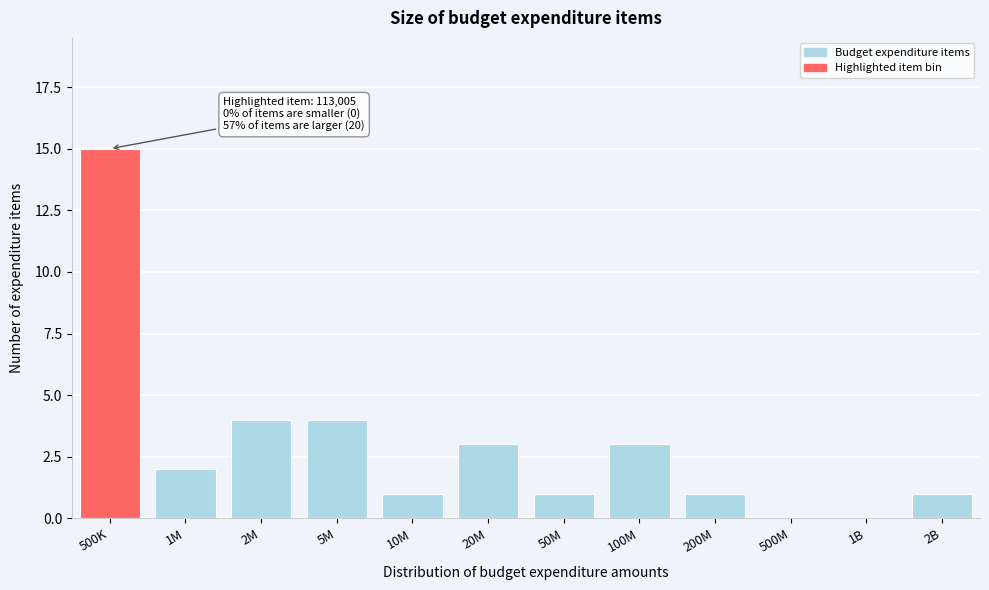

Reading left to right, list all the values displayed in this chart.

500K=15	1M=2	2M=4	5M=4	10M=1	20M=3	50M=1	100M=3	200M=1	500M=0	1B=0	2B=1